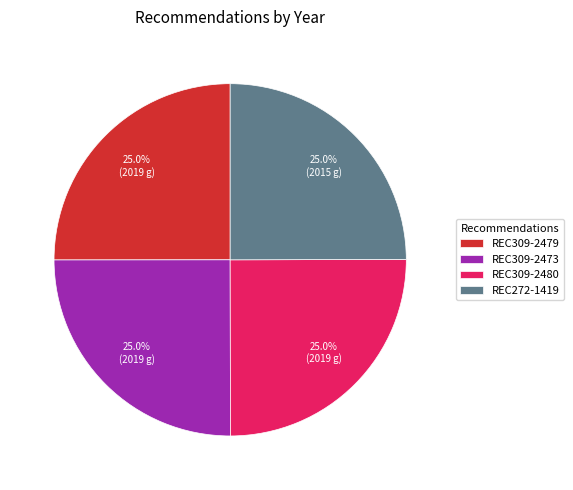

To the nearest percent, what is the average slice percentage?

25%